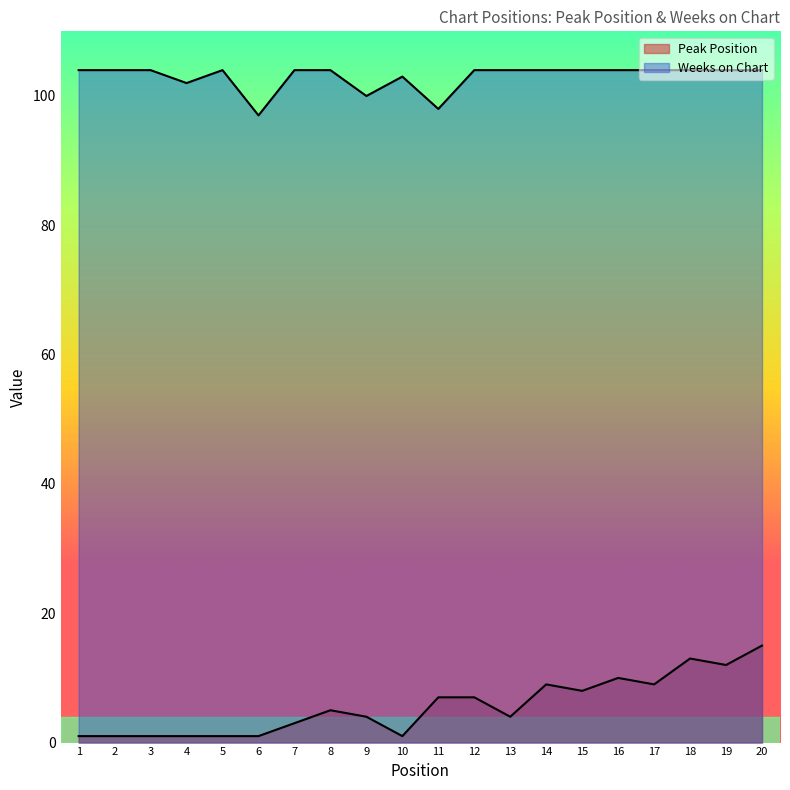

Which category has the highest value across all series?

1